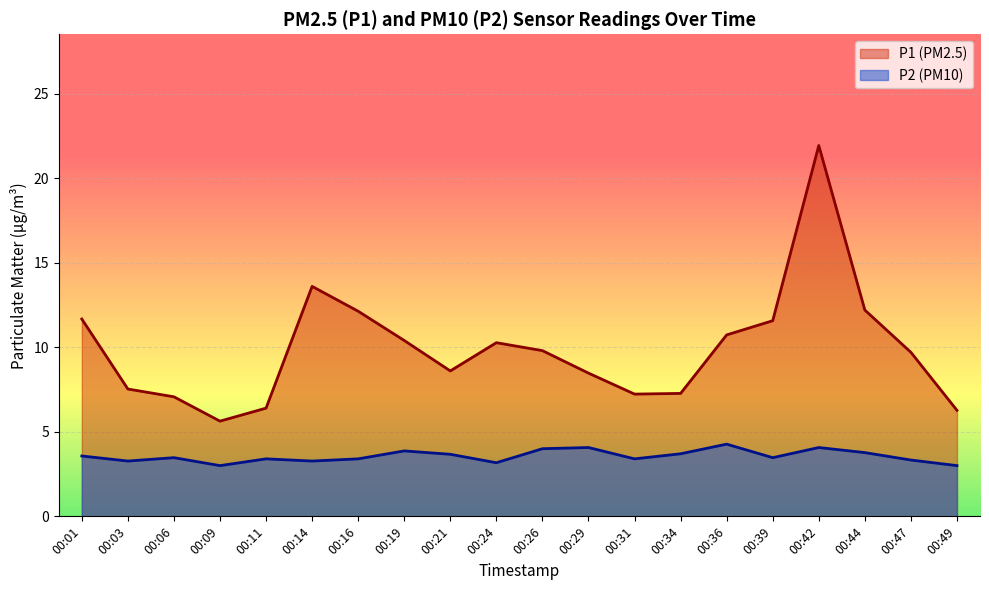

What is the minimum value for P2 (PM10)?

3.0